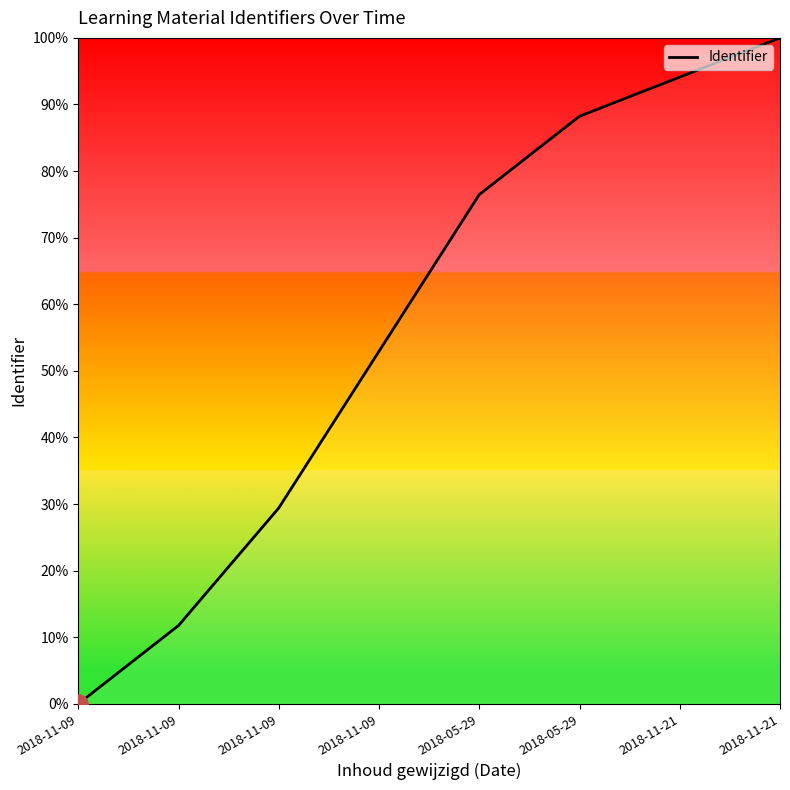

Reading left to right, extract all data points from this chart.

2018-11-09=0.0	2018-11-09=11.8	2018-11-09=29.4	2018-11-09=52.9	2018-05-29=76.5	2018-05-29=88.2	2018-11-21=94.1	2018-11-21=100.0